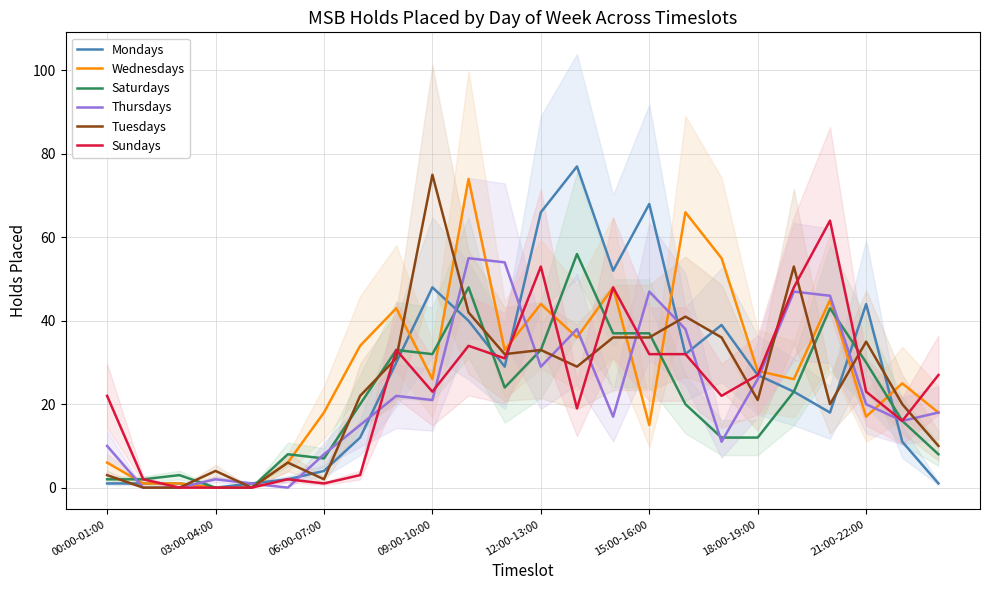

What is the highest value of the Saturdays series?

56